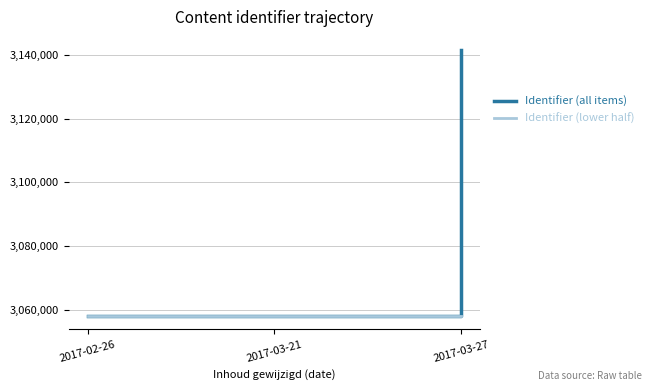

What is the total value across all series at 2017-03-27?

6199612